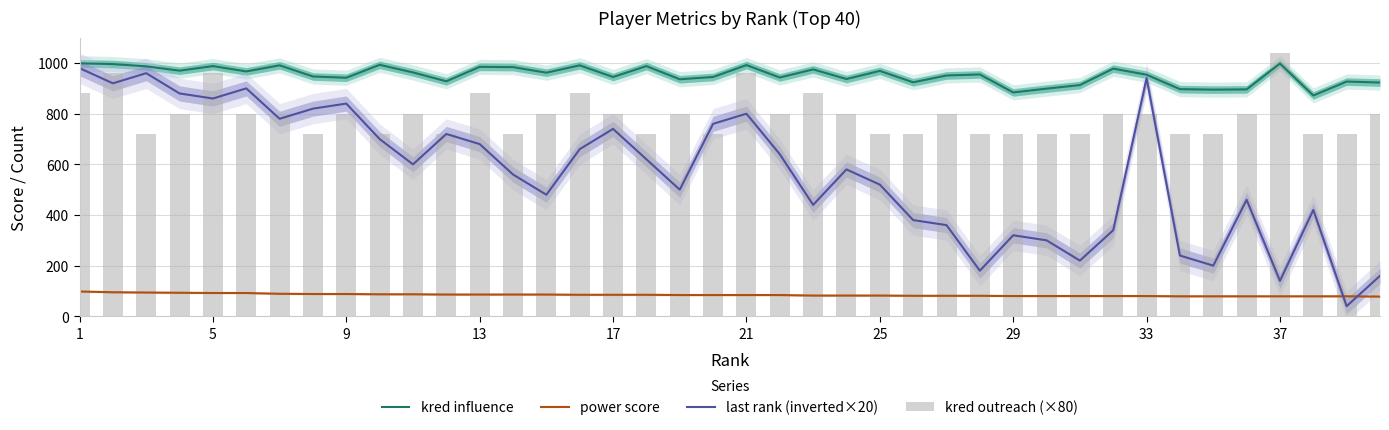

What is the difference between the maximum and minimum values in the power score series?

20